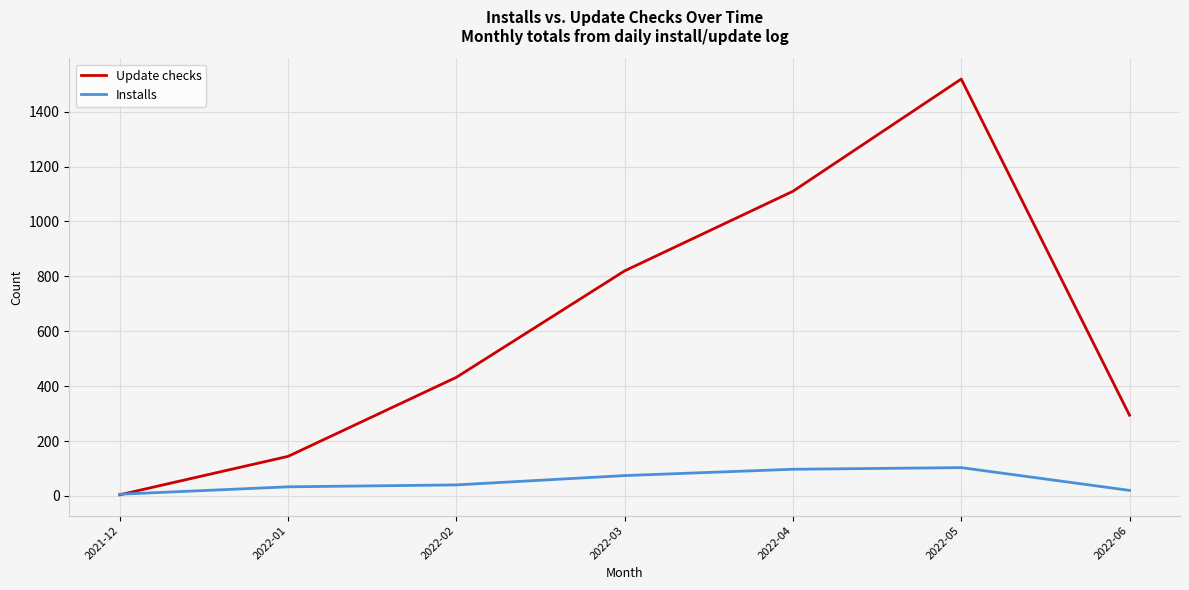

Is it true that Installs equals 40 at 2022-02?

True